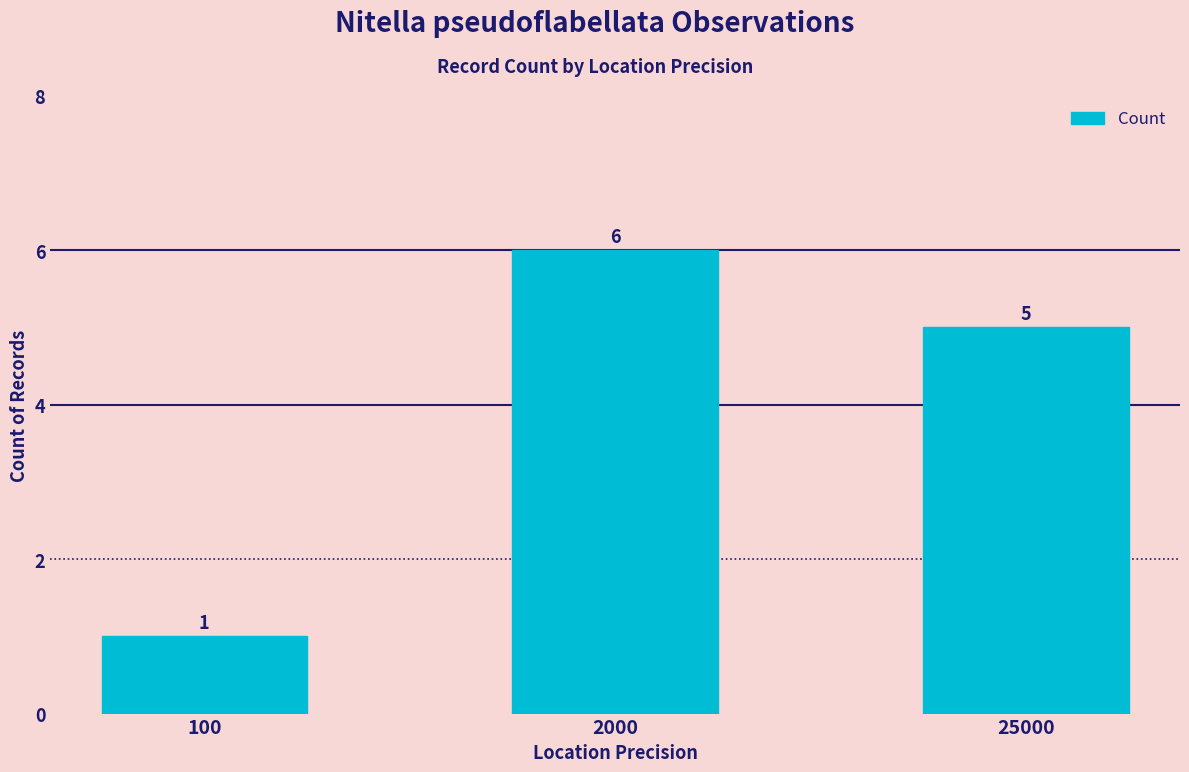

What is the maximum value shown in the chart?

6